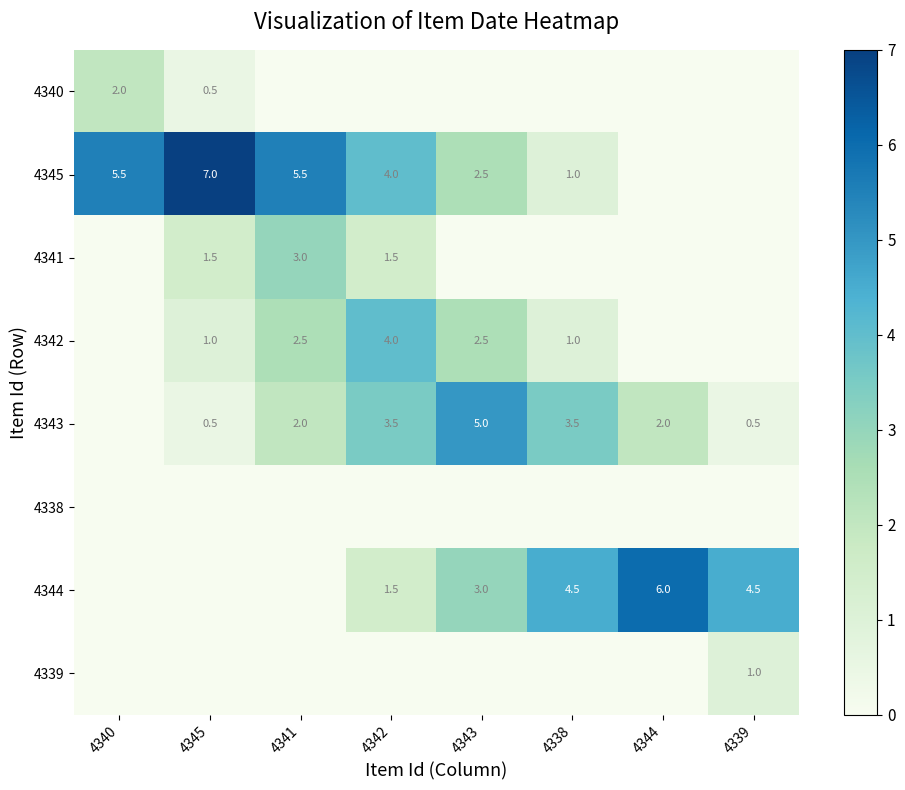

What is the maximum value shown in the chart?

7.0